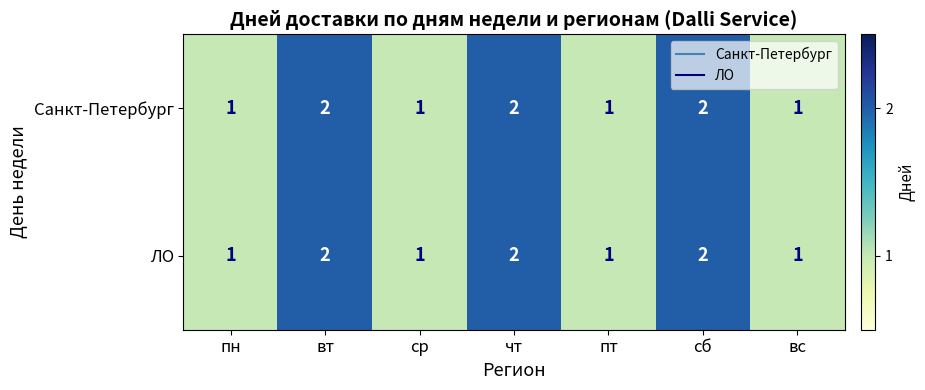

What is the total value across all series at сб?

4